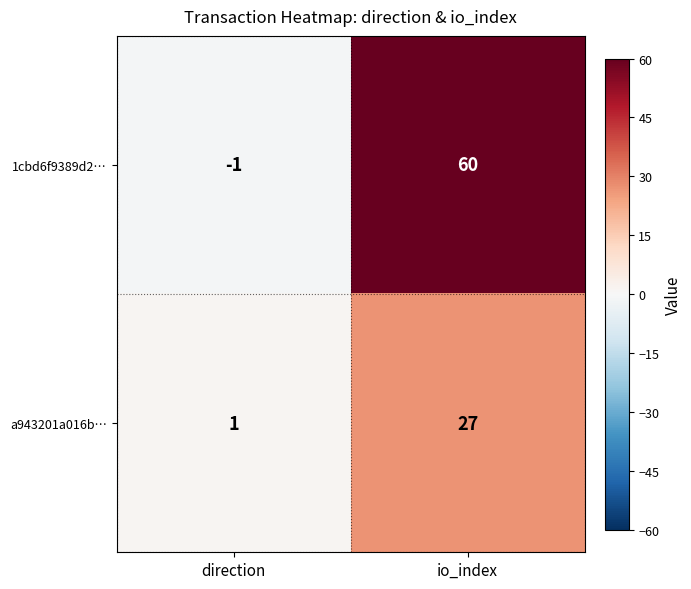

What is the difference between the 1cbd6f9389d2… values at io_index and direction?

61